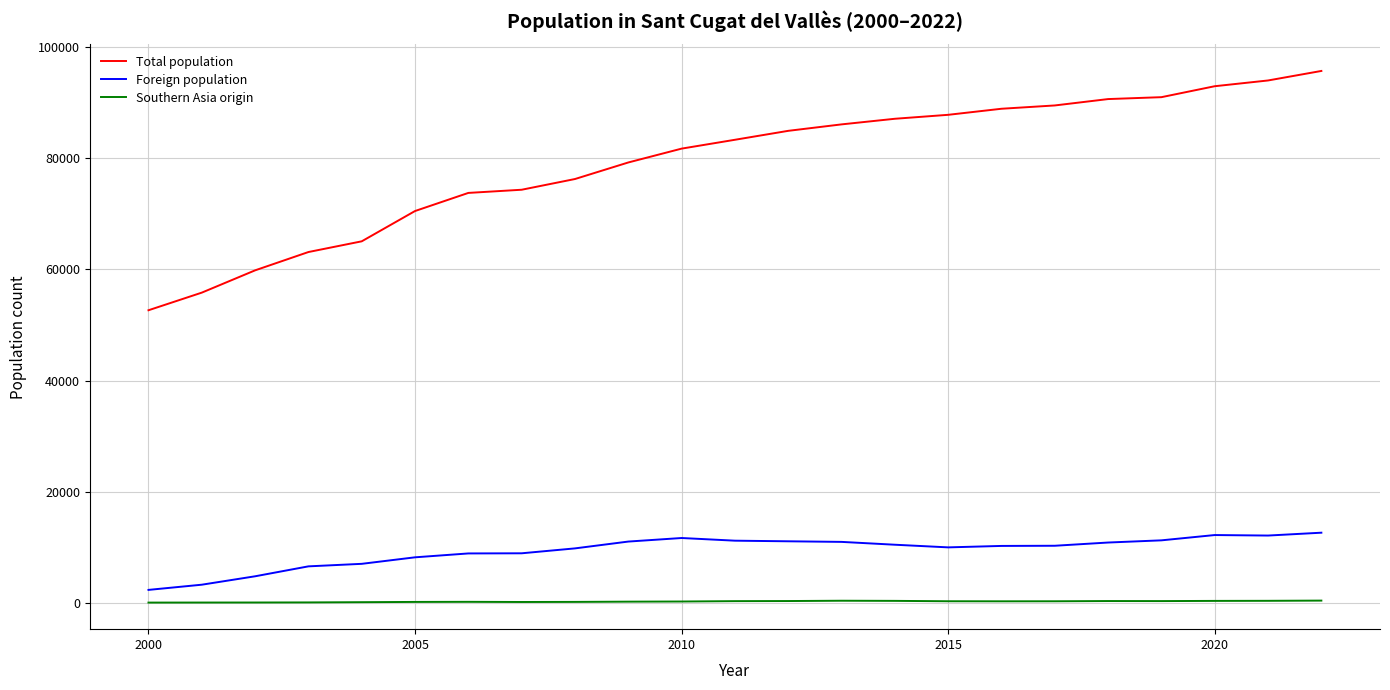

What is the difference between the maximum and minimum values in the Foreign population series?

10295